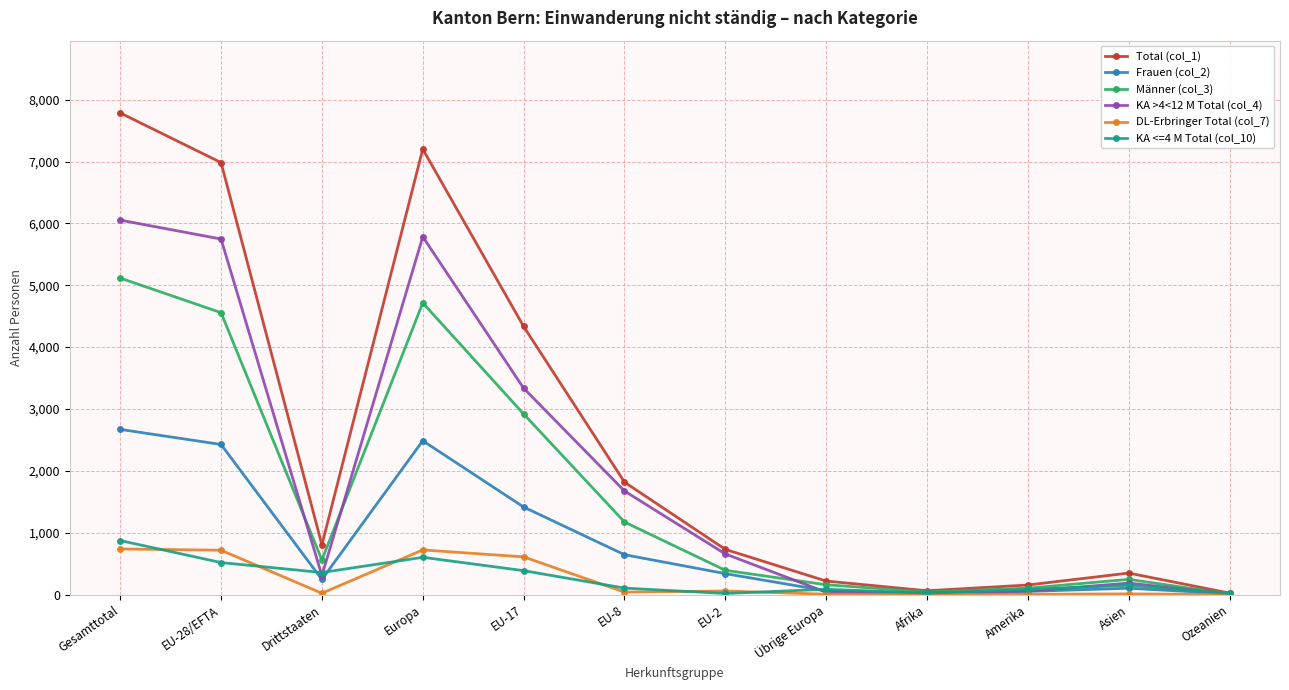

Which category has the highest value across all series?

Gesamttotal